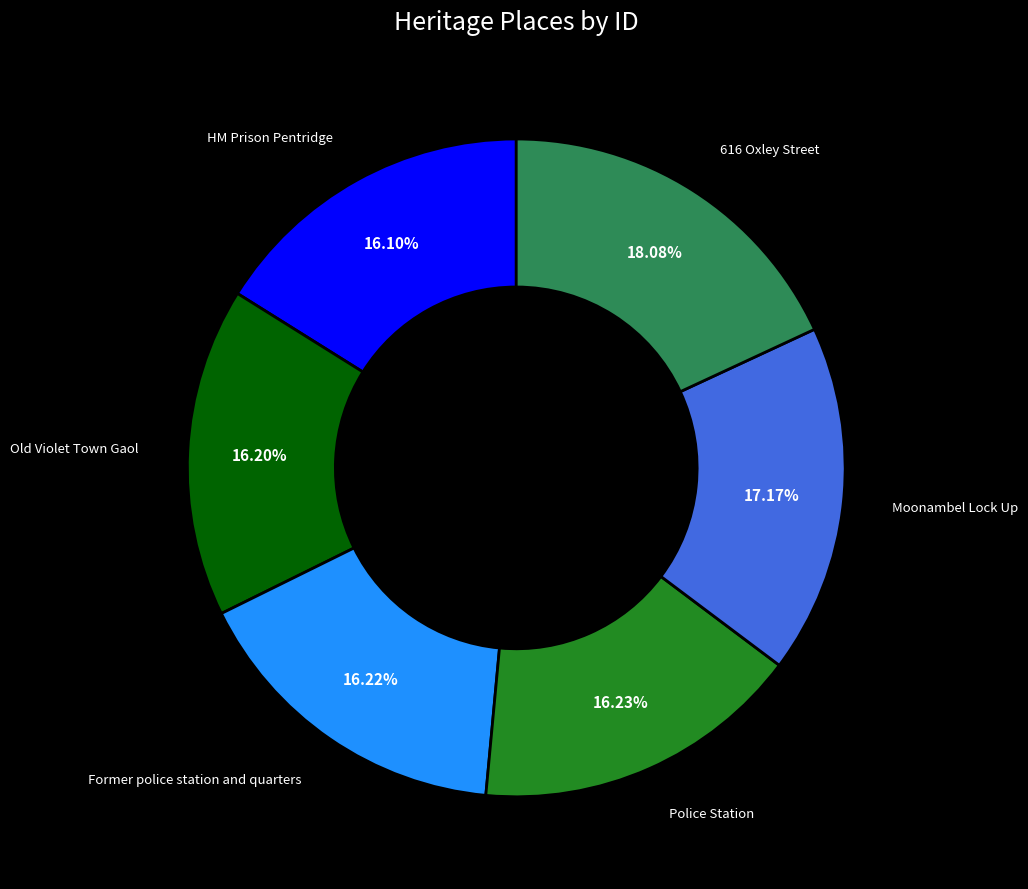

Is there any slice that represents more than half of the pie?

No